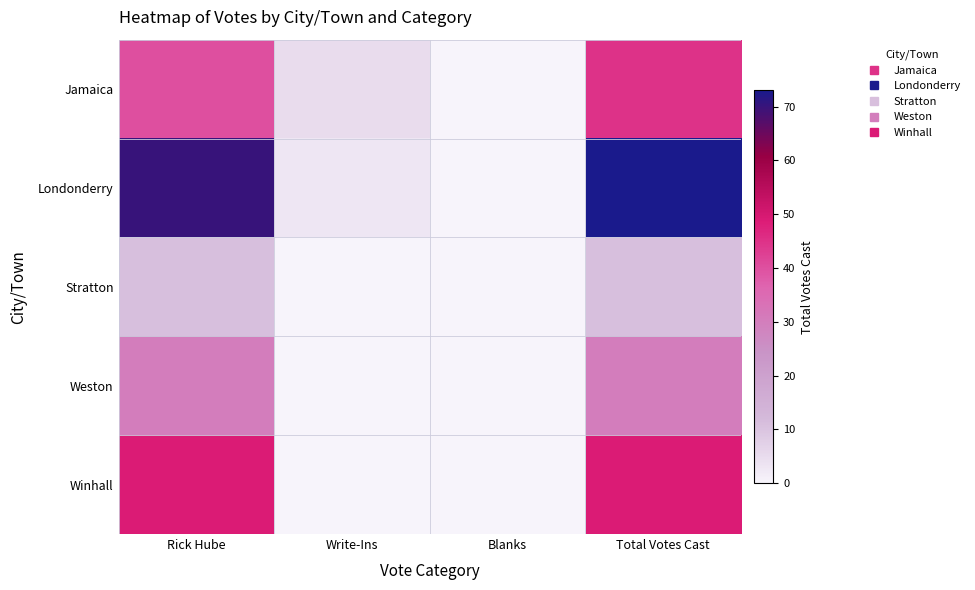

Reading left to right, what are all the values shown in this chart?

Jamaica: Rick Hube=40	Write-Ins=5	Blanks=0	Total Votes Cast=45
Londonderry: Rick Hube=70	Write-Ins=3	Blanks=0	Total Votes Cast=73
Stratton: Rick Hube=11	Write-Ins=0	Blanks=0	Total Votes Cast=11
Weston: Rick Hube=30	Write-Ins=0	Blanks=0	Total Votes Cast=30
Winhall: Rick Hube=49	Write-Ins=0	Blanks=0	Total Votes Cast=49